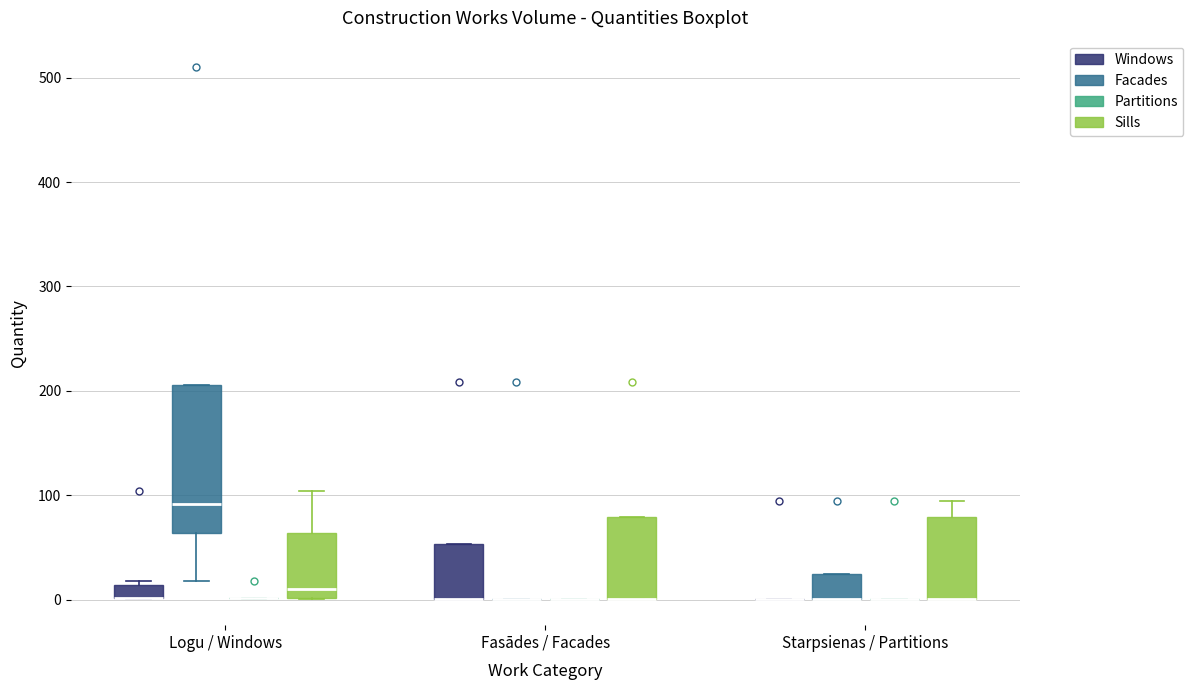

Comparing the boxes themselves (not the whiskers), which one is the tallest?

Logu / Windows (Facades)